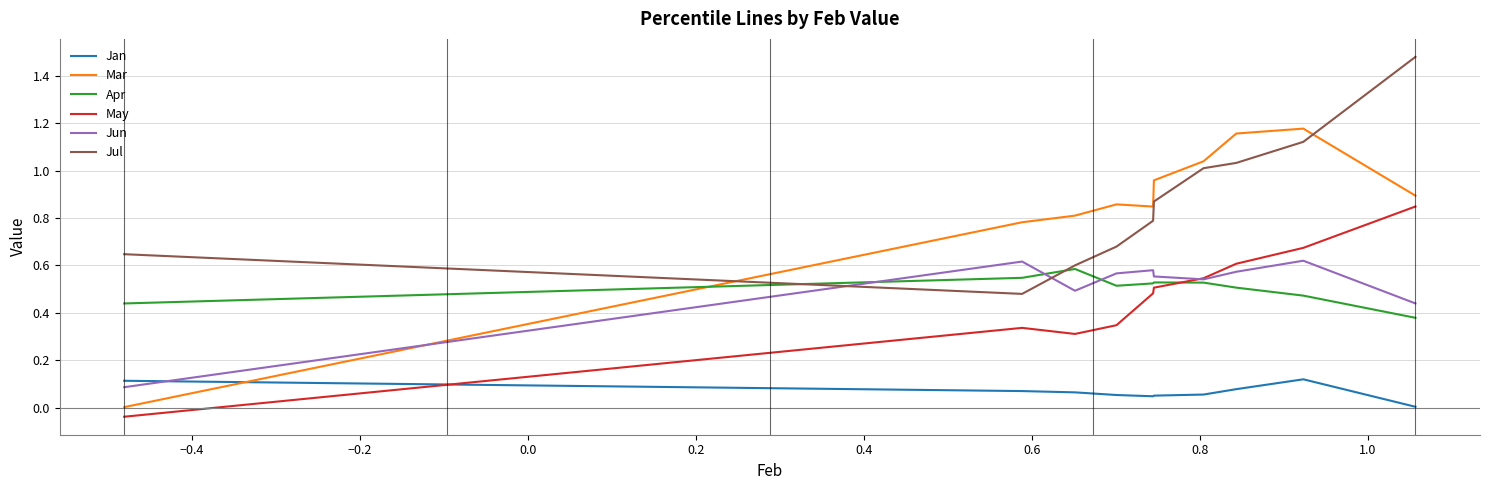

Which series has the widest spread of values?

Mar